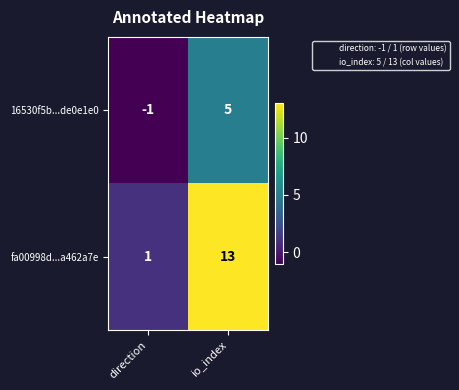

What is the difference between the highest and lowest values at io_index?

8